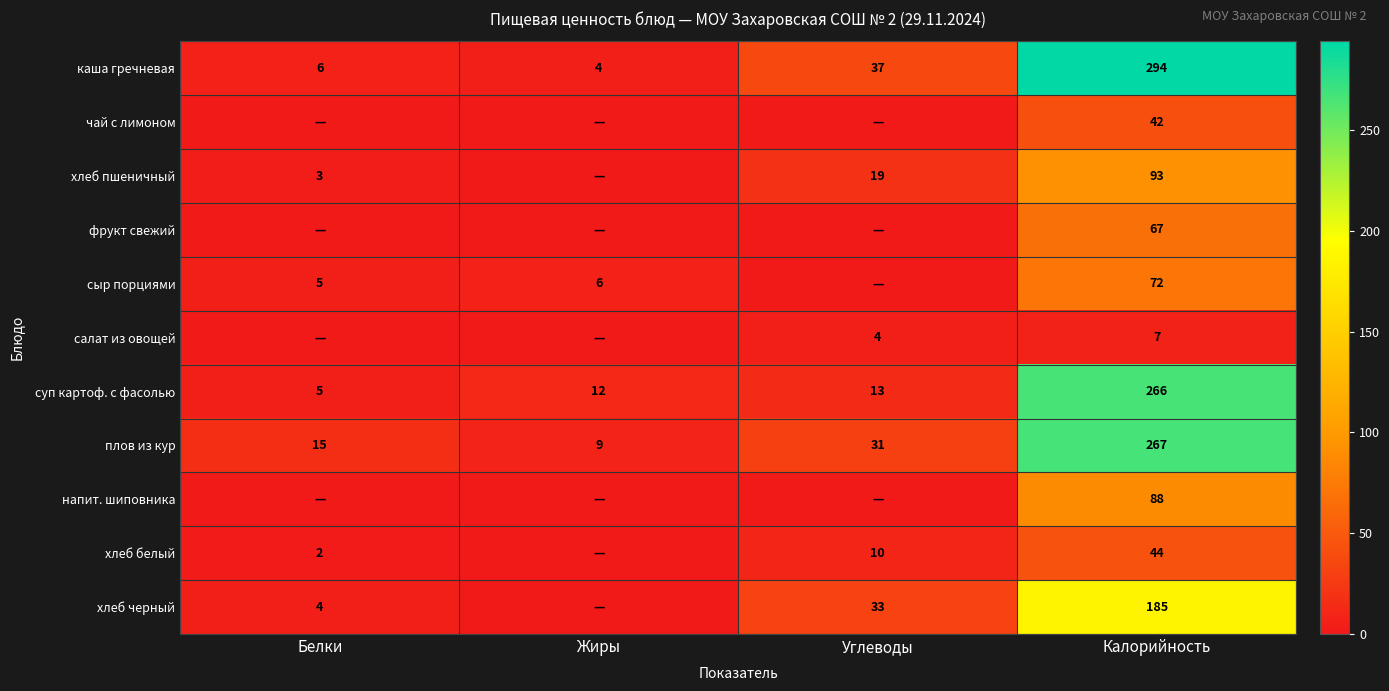

What is the average value of the суп картоф. с фасолью series?

74